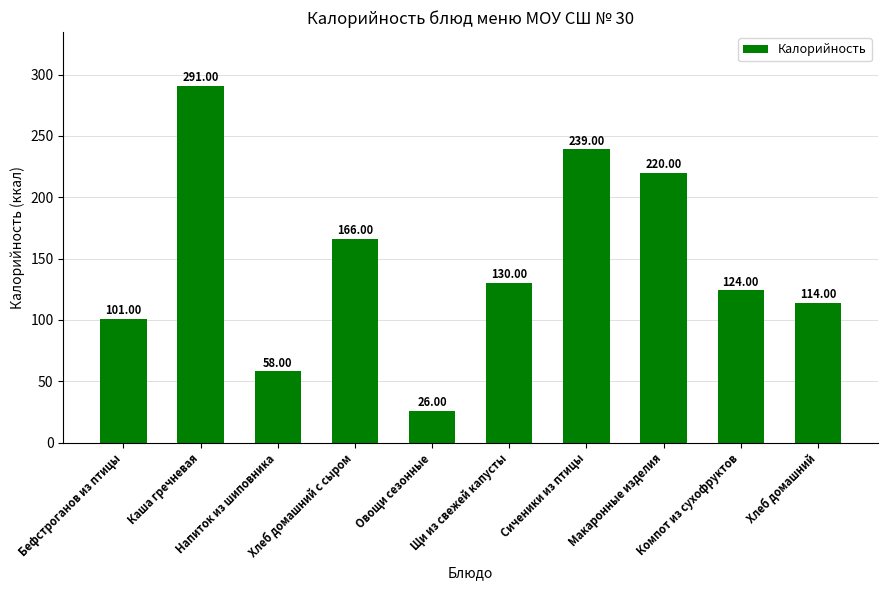

Reading left to right, list all the values displayed in this chart.

101	291	58	166	26	130	239	220	124	114